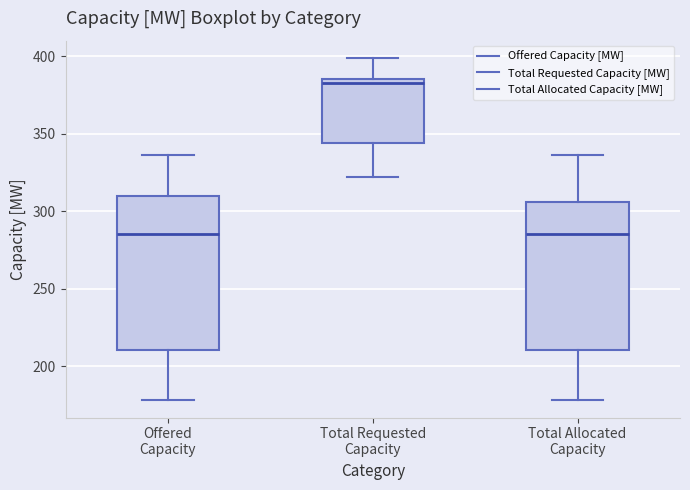

Reading left to right, transcribe this box plot: for each box, give where its median line is, the range the box spans, and where its two whiskers end, as read against the y-axis. The values are not printed on the chart, so give them approximately, as read against the axis.

Offered Capacity: median 285, box 210 to 310, whiskers 180 to 335
Total Requested Capacity: median 385 (just below the box's upper edge), box 345 to 385, whiskers 320 to 400
Total Allocated Capacity: median 285, box 210 to 305, whiskers 180 to 335